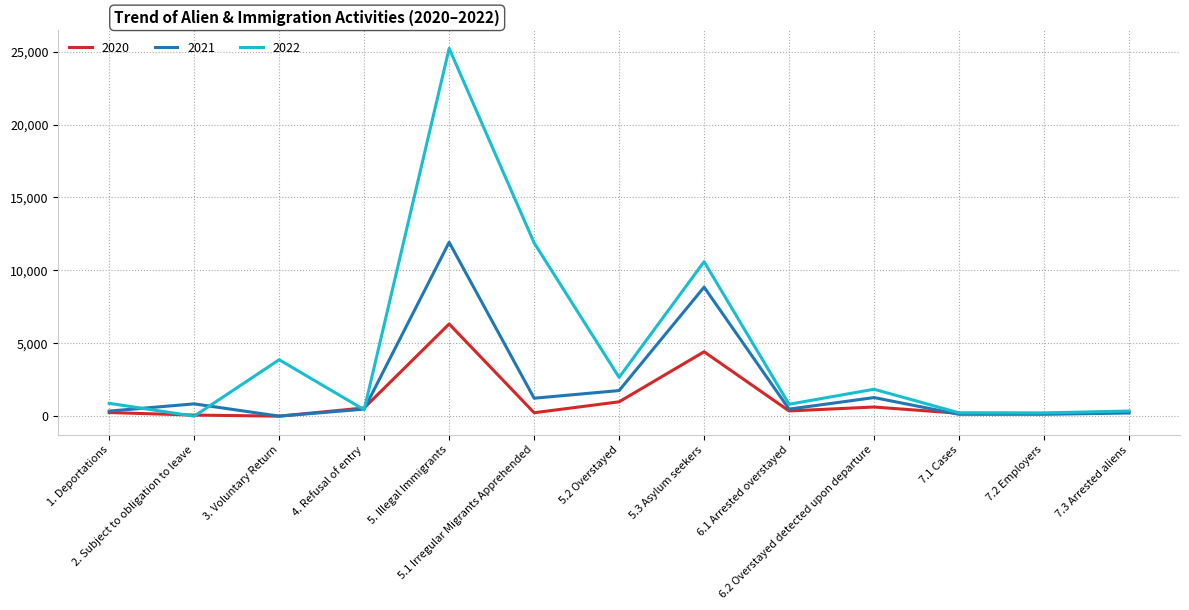

At which category does the chart reach its peak across all series?

5. Illegal Immigrants